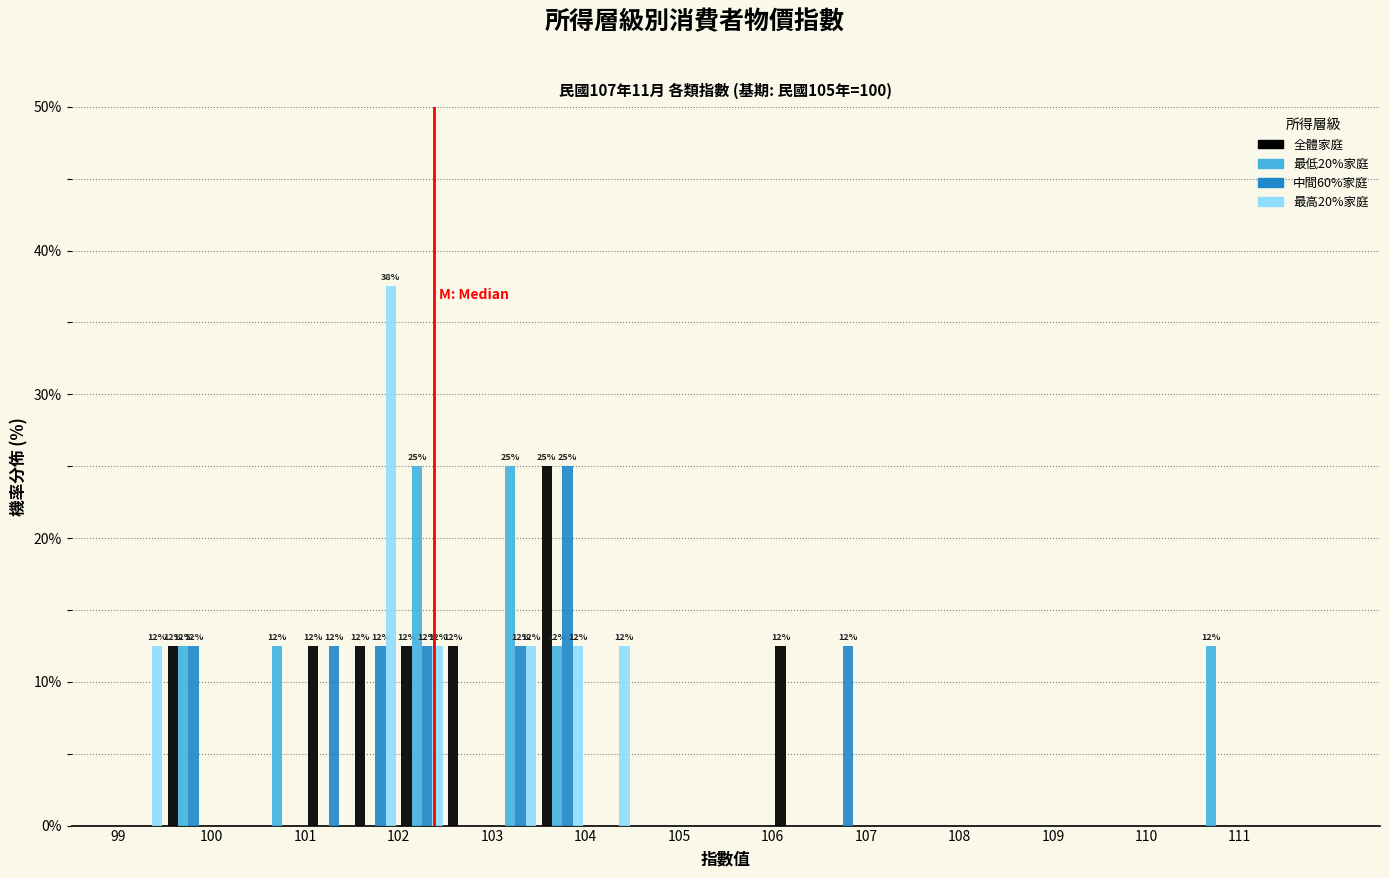

In the 全體家庭 series, which range on the x-axis has the tallest bar?

103.5 to 104.0